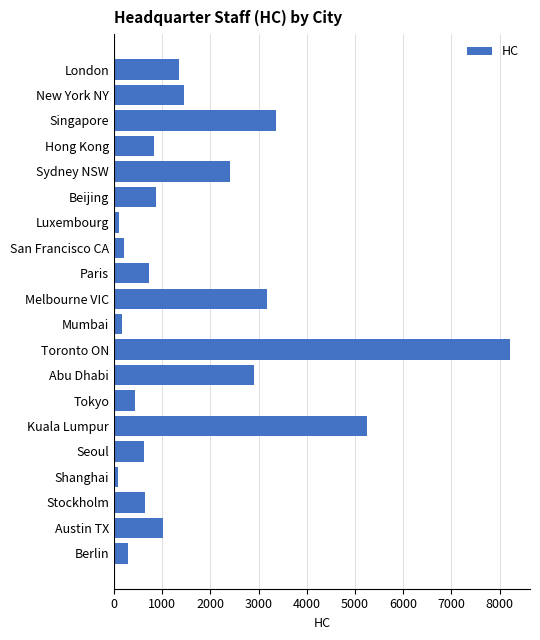

At which category does the chart reach its peak across all series?

Toronto ON